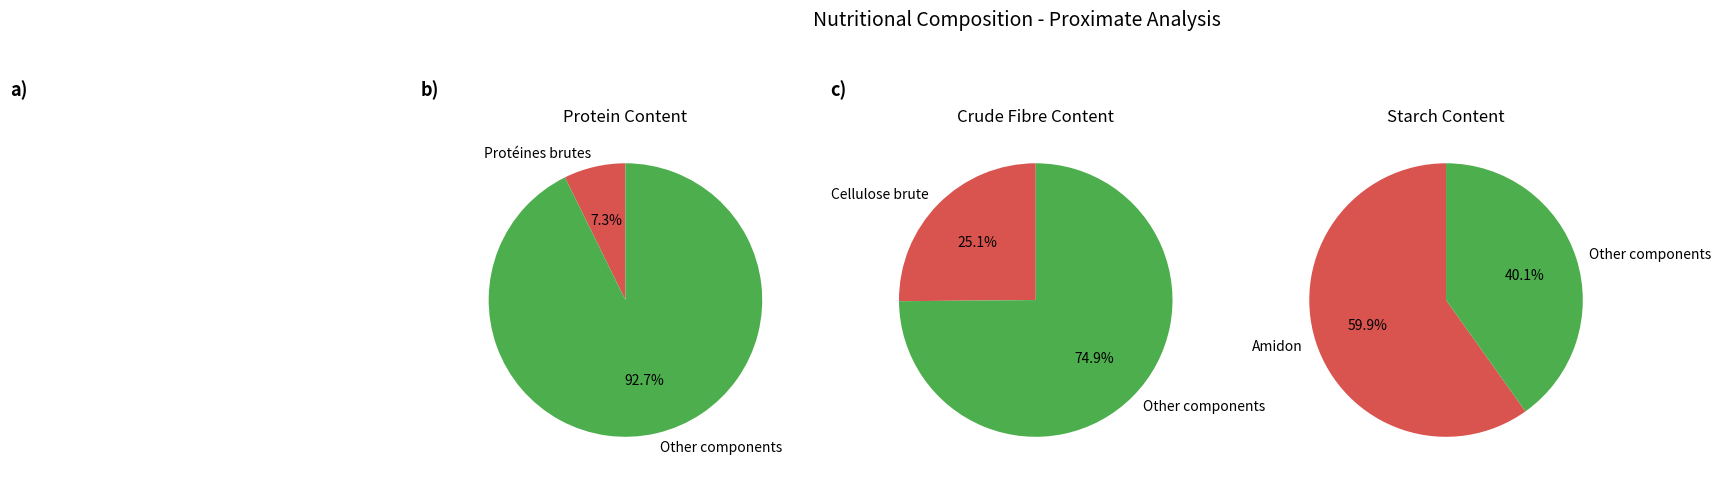

Is it true that Matières grasses brutes is 11% of the pie?

False